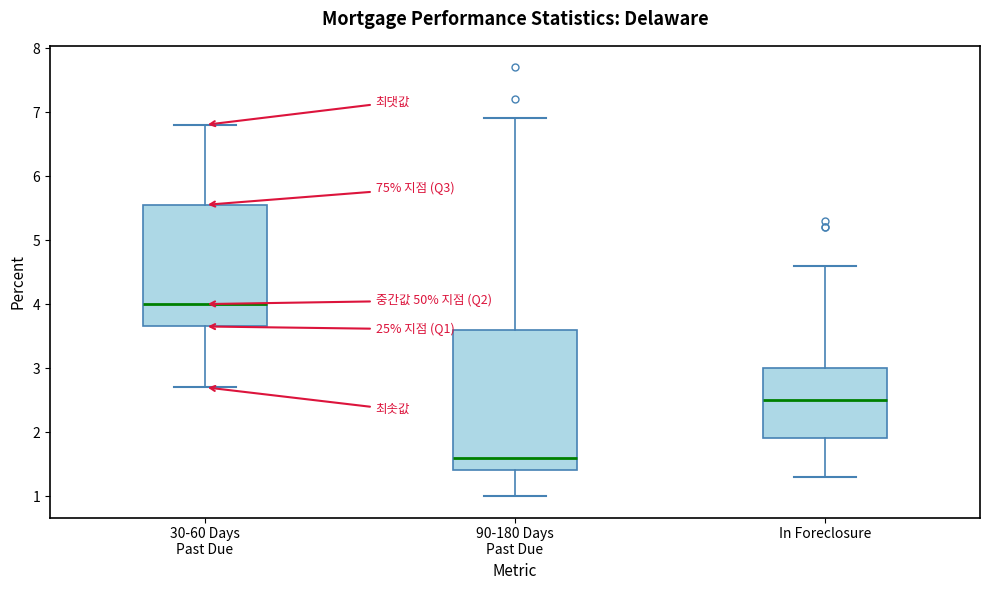

Reading left to right, transcribe this box plot: for each box, give where its median line is, the range the box spans, and where its two whiskers end, as read against the y-axis. The values are not printed on the chart, so give them approximately, as read against the axis.

30-60 Days Past Due: median 4.0, box 3.7 to 5.6, whiskers 2.7 to 6.8
90-180 Days Past Due: median 1.6, box 1.4 to 3.6, whiskers 1.0 to 6.9
In Foreclosure: median 2.5, box 1.9 to 3.0, whiskers 1.3 to 4.6